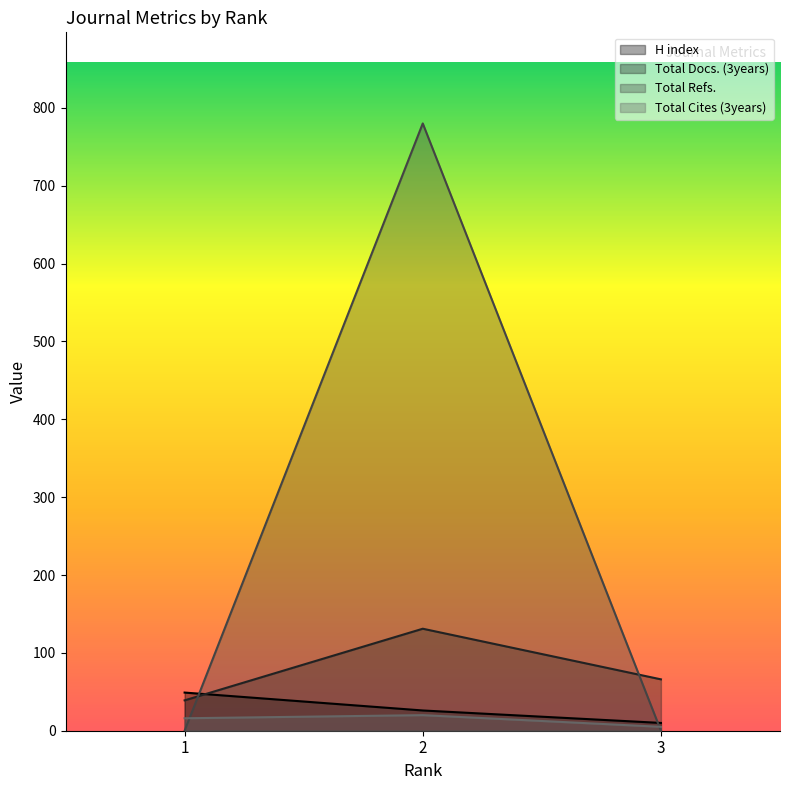

At 3, list the series in order from largest to smallest.

Total Docs. (3years), H index, Total Cites (3years), Total Refs.